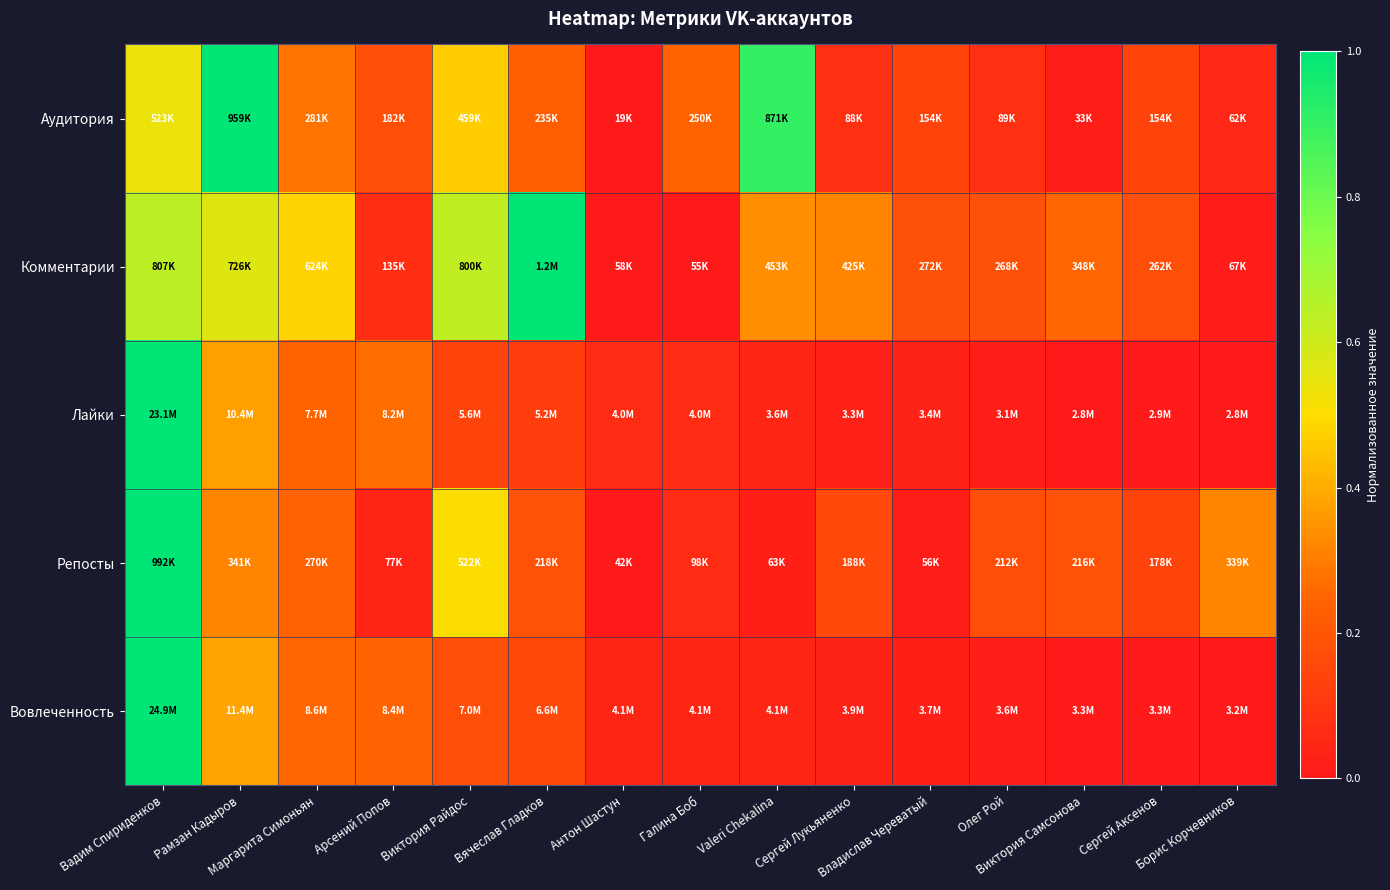

Count the number of data series in this chart.

5